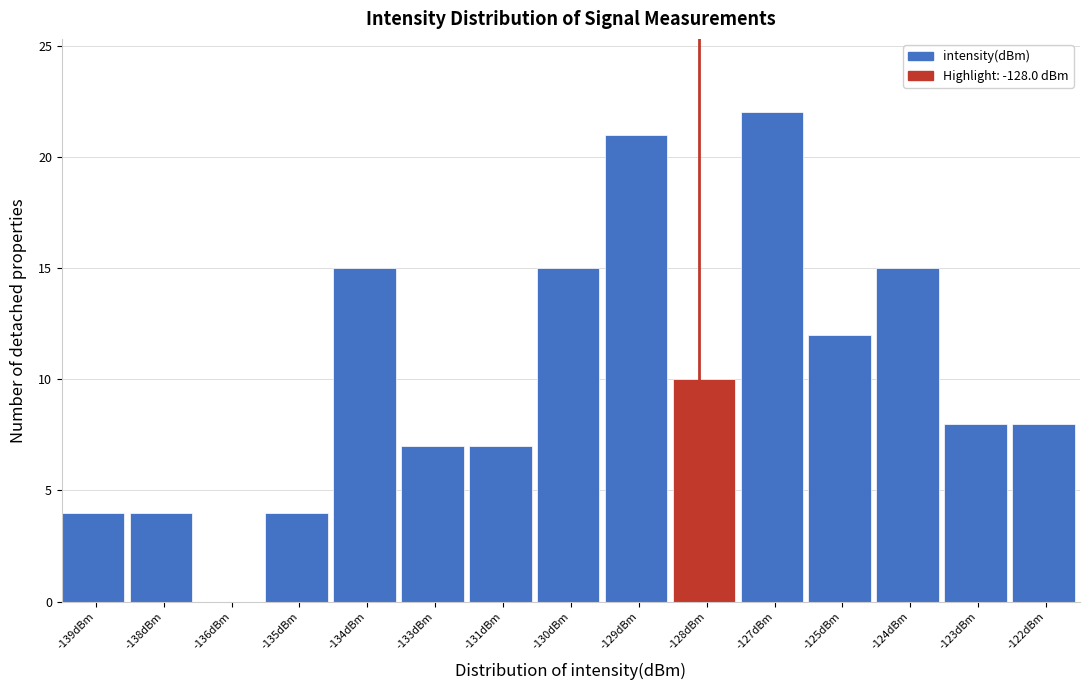

Reading left to right, extract all data points from this chart.

-139dBm=4	-138dBm=4	-136dBm=0	-135dBm=4	-134dBm=15	-133dBm=7	-131dBm=7	-130dBm=15	-129dBm=21	-128dBm=10	-127dBm=22	-125dBm=12	-124dBm=15	-123dBm=8	-122dBm=8